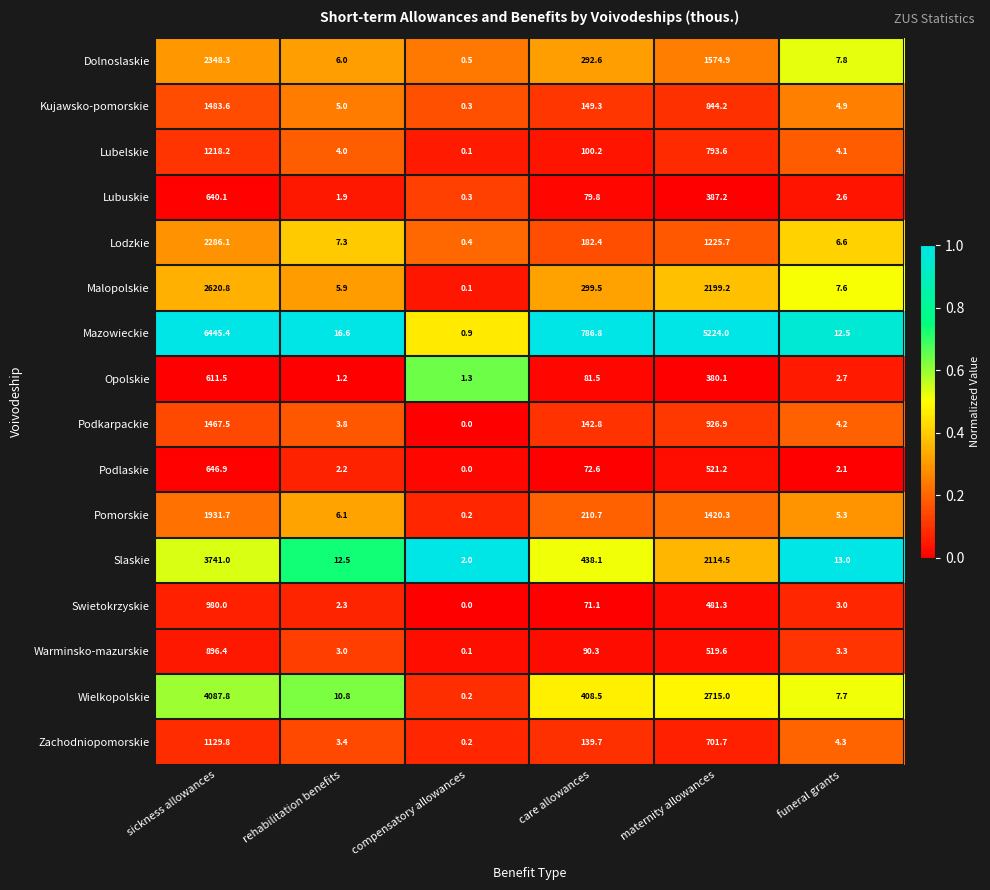

What is the sum of all Wielkopolskie values?

7230.0